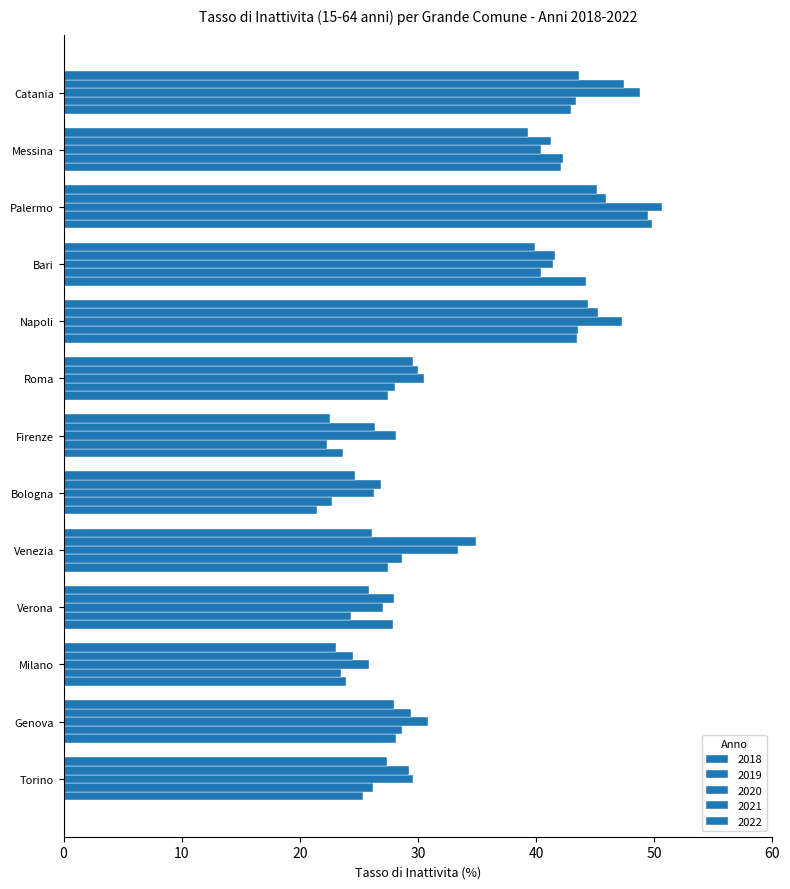

How many categories are shown in the chart?

13